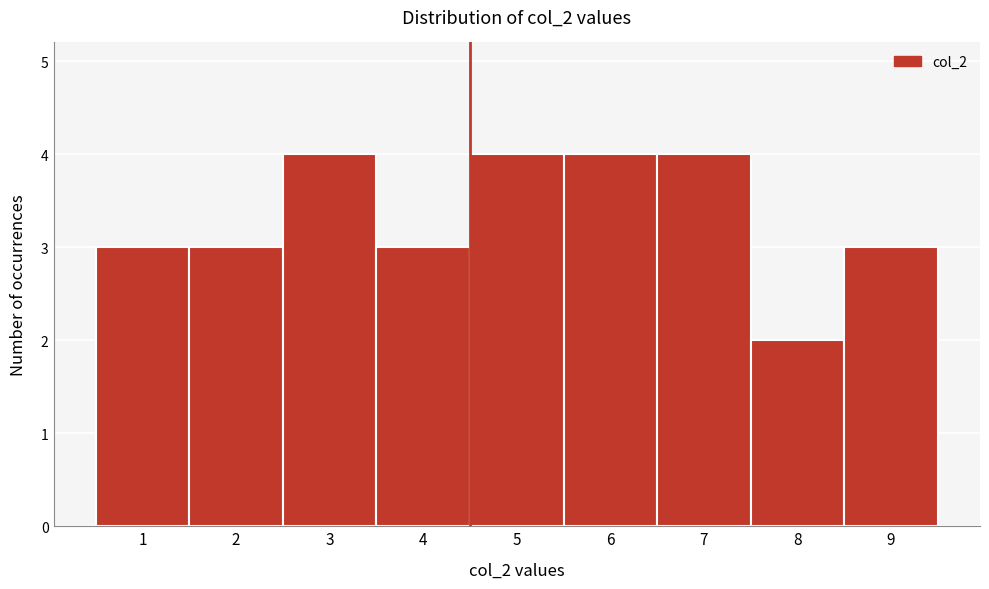

Reading left to right, transcribe all the data shown in this chart.

1=3	2=3	3=4	4=3	5=4	6=4	7=4	8=2	9=3